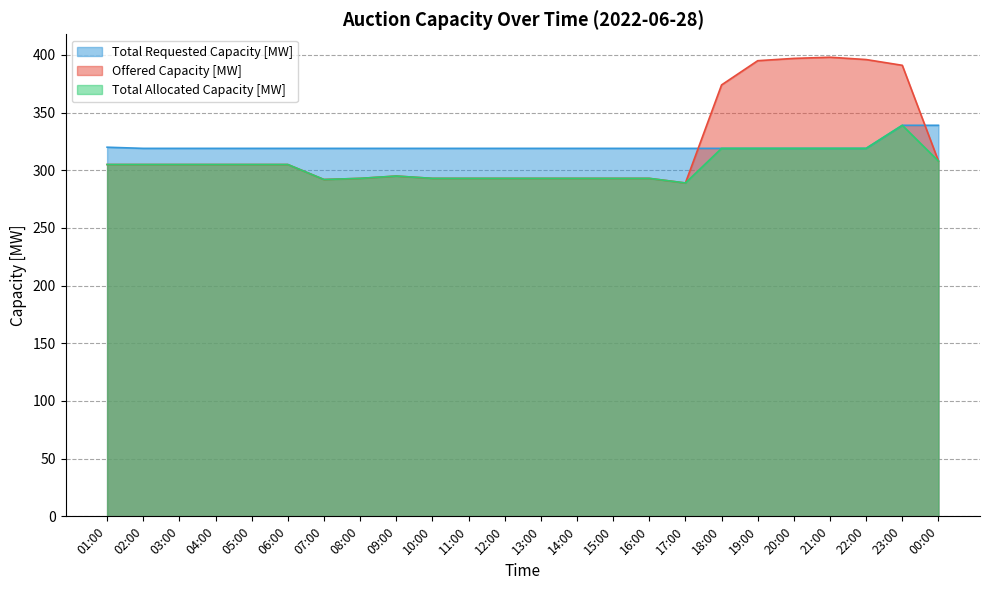

At which label does Total Requested Capacity [MW] reach its minimum?

02:00